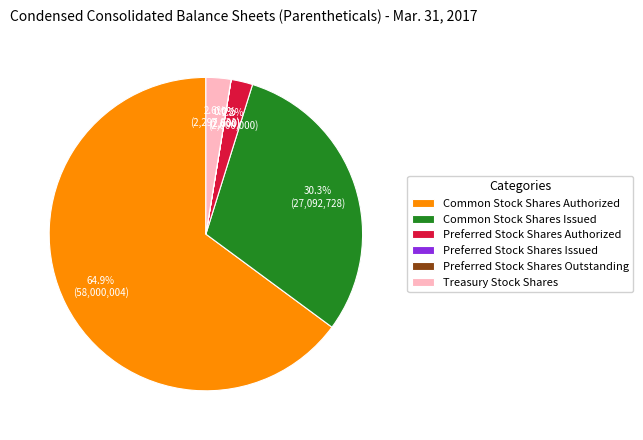

True or false: Treasury Stock Shares accounts for 3% of the total.

True